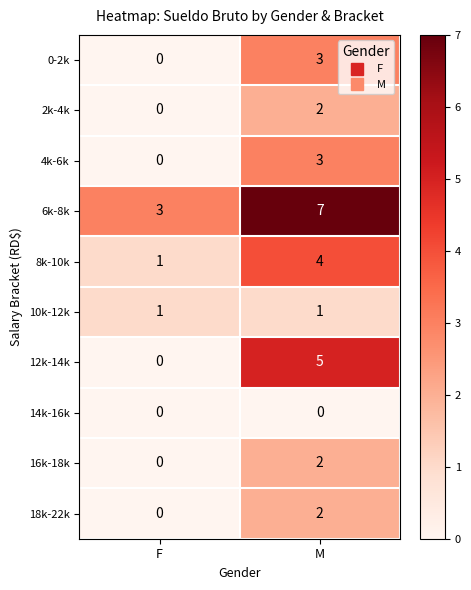

What is the spread (max minus min) of values at M?

7